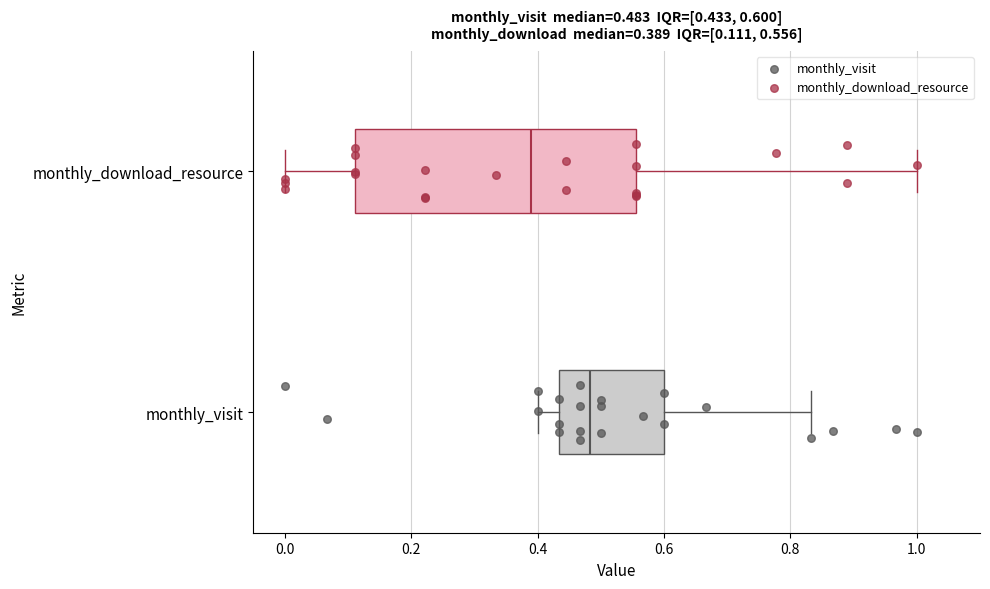

Which box's median line is the furthest to the left?

monthly_download_resource